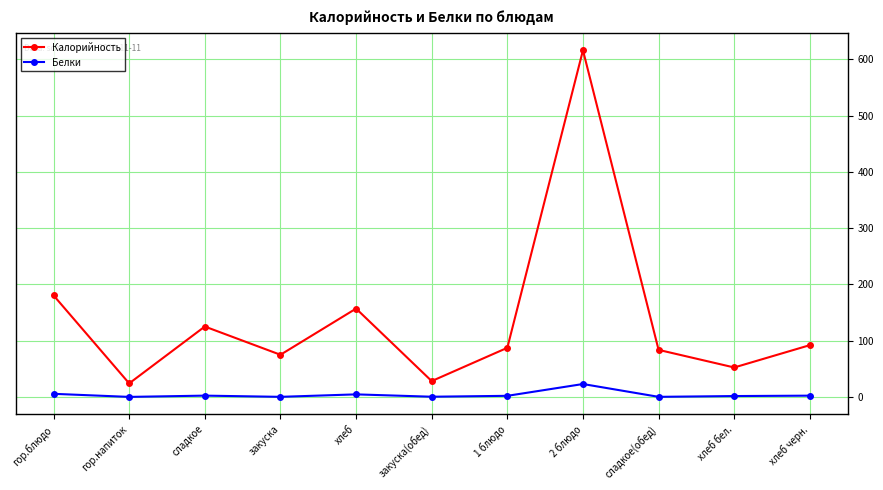

Which category has the highest value in the Белки series?

2 блюдо